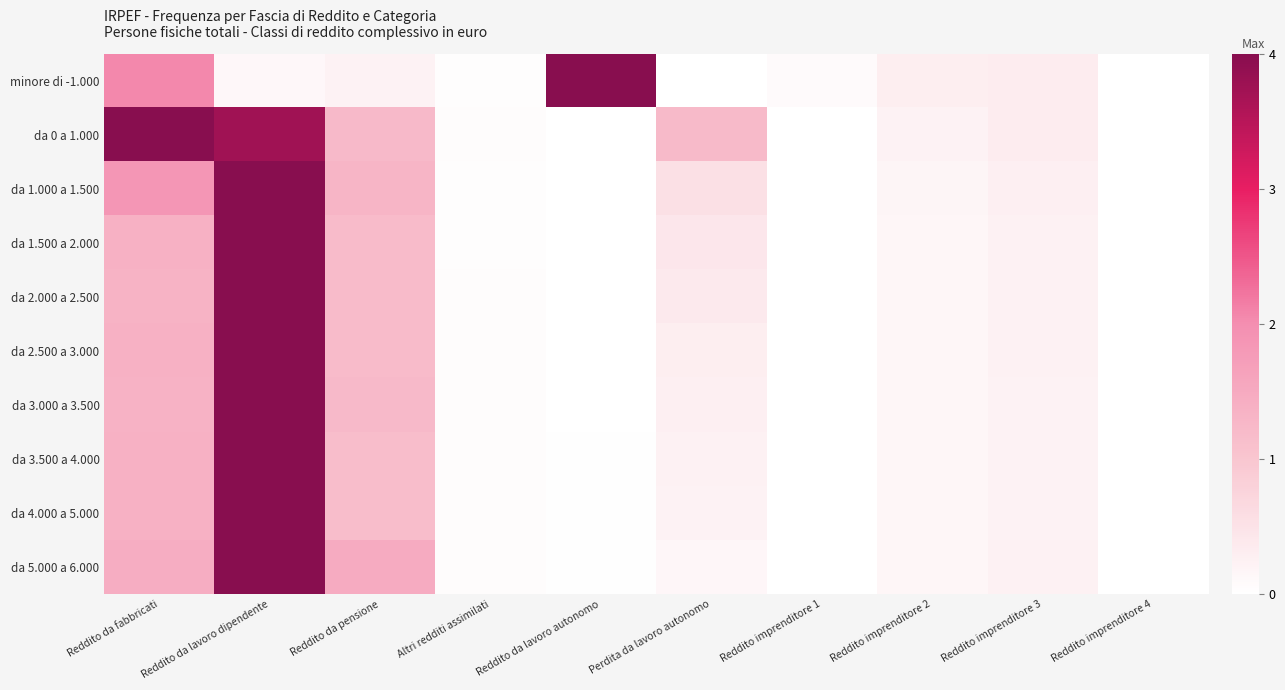

At how many categories does at least one series exceed 2?

3